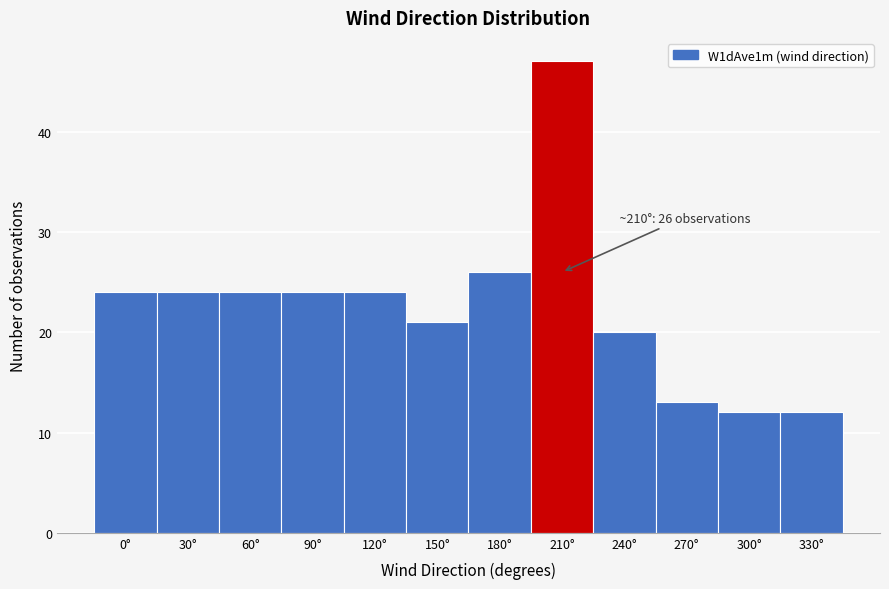

Reading left to right, transcribe all the data shown in this chart.

24	24	24	24	24	21	26	47	20	13	12	12